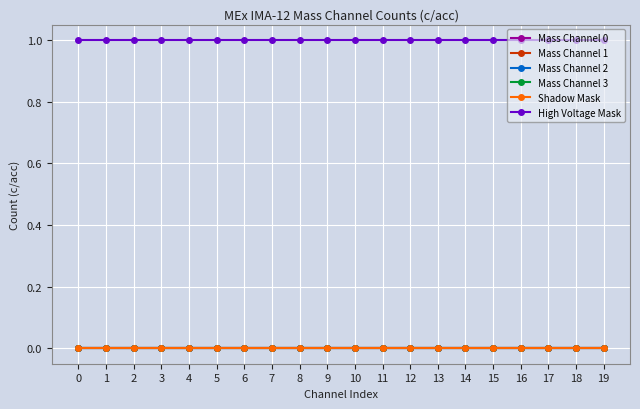

Does the chart have visible grid lines?

Yes